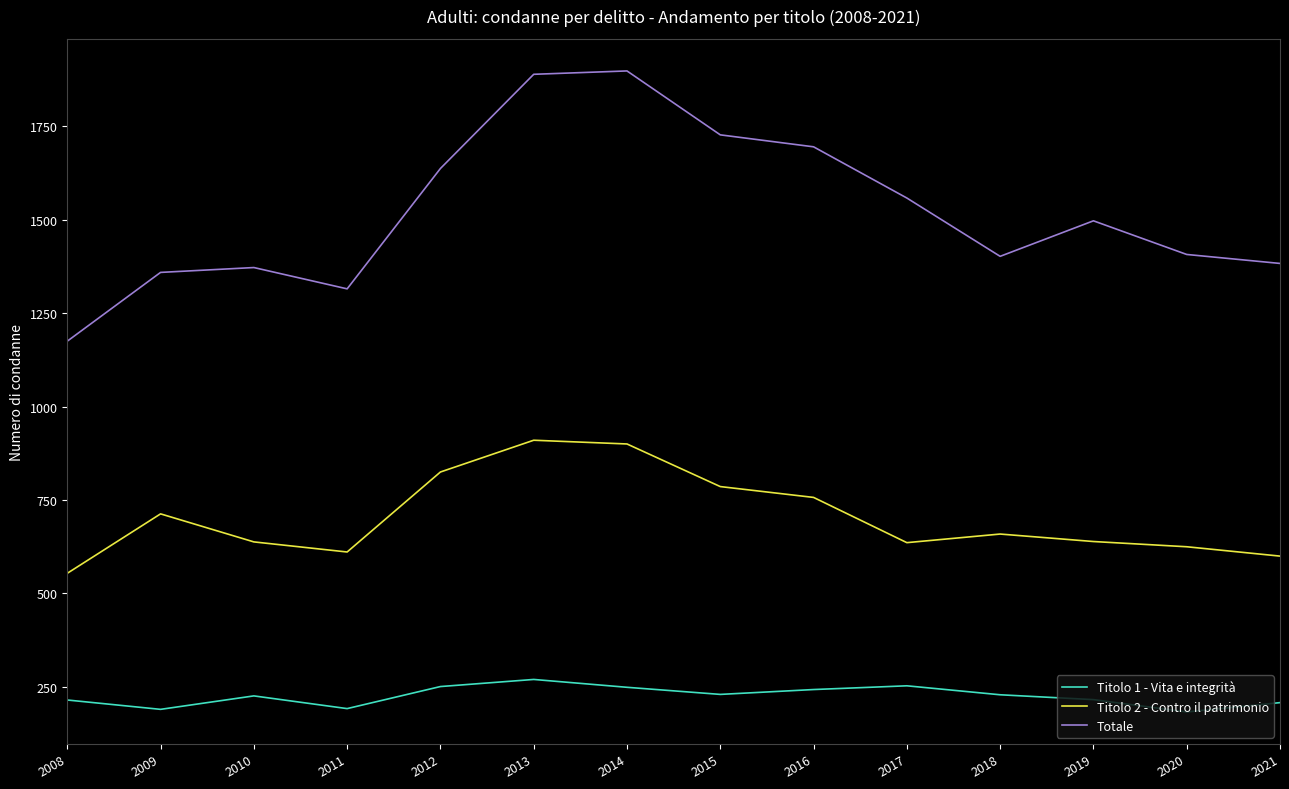

Which series has the largest total across all categories?

Totale